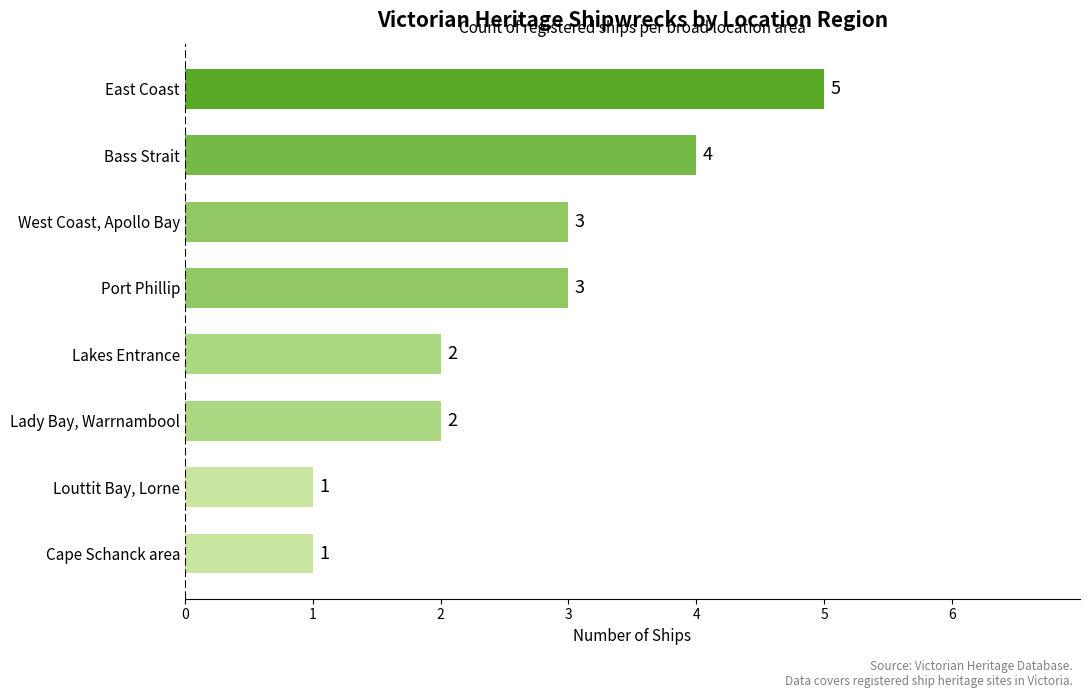

Are the bars grouped side by side (vs. stacked)?

No